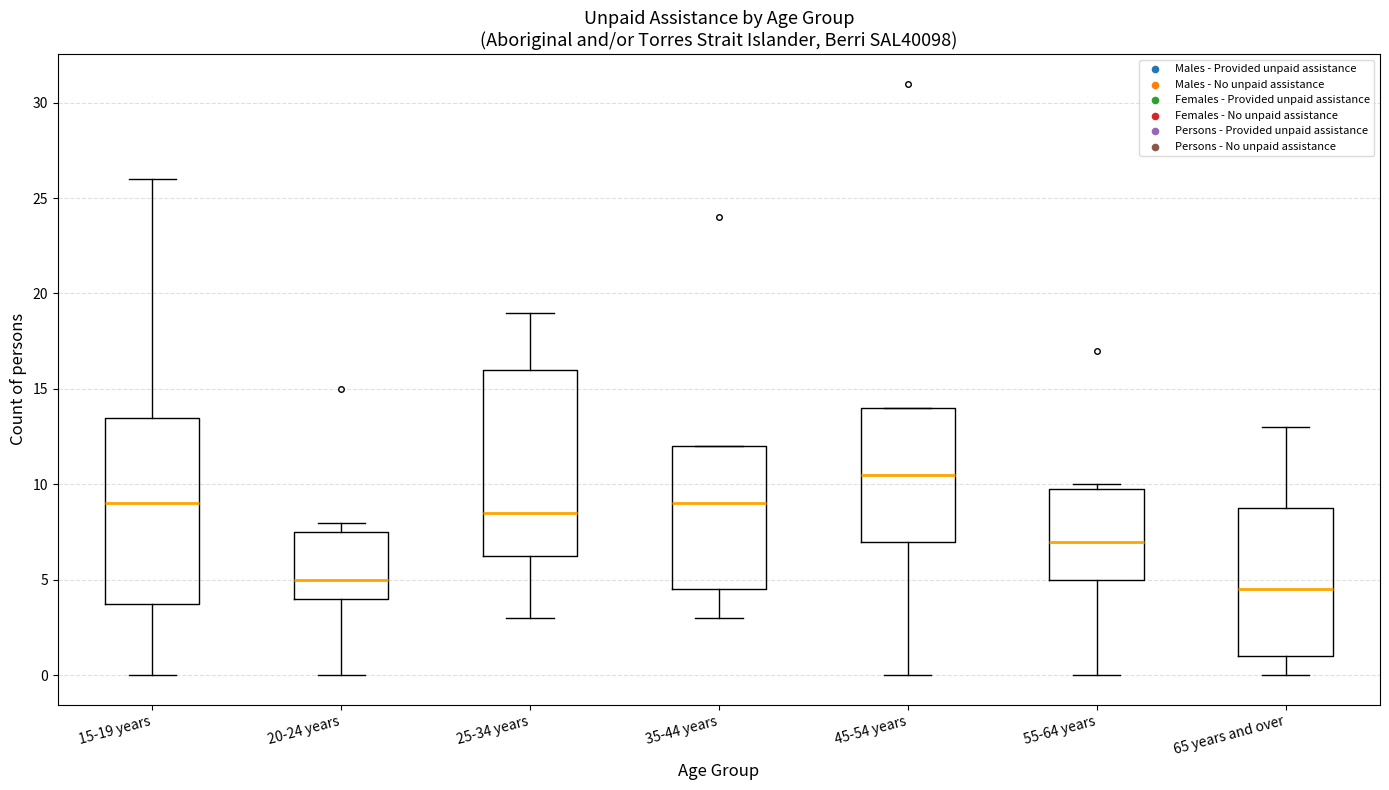

Reading left to right, read every box against the y-axis: the position of its median line, the range the box covers, and the ends of its whiskers. The values are not printed on the chart, so give them approximately, as read against the axis.

15-19 years: median 9.0, box 4.0 to 13.5, whiskers 0.0 to 26.0
20-24 years: median 5.0, box 4.0 to 7.5, whiskers 0.0 to 8.0
25-34 years: median 8.5, box 6.5 to 16.0, whiskers 3.0 to 19.0
35-44 years: median 9.0, box 4.5 to 12.0, whiskers 3.0 to 12.0
45-54 years: median 10.5, box 7.0 to 14.0, whiskers 0.0 to 14.0
55-64 years: median 7.0, box 5.0 to 10.0, whiskers 0.0 to 10.0 (just above the box's upper edge)
65 years and over: median 4.5, box 1.0 to 9.0, whiskers 0.0 to 13.0